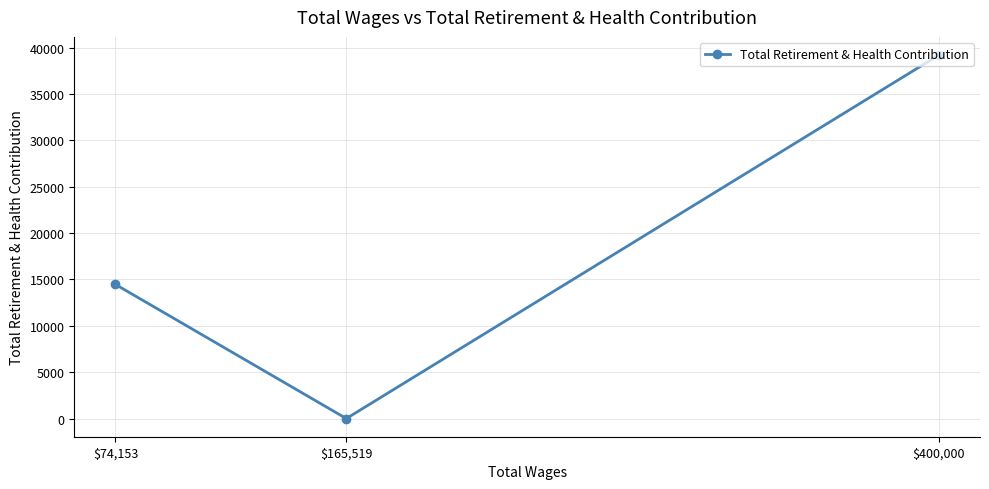

How many series are shown in this chart?

1